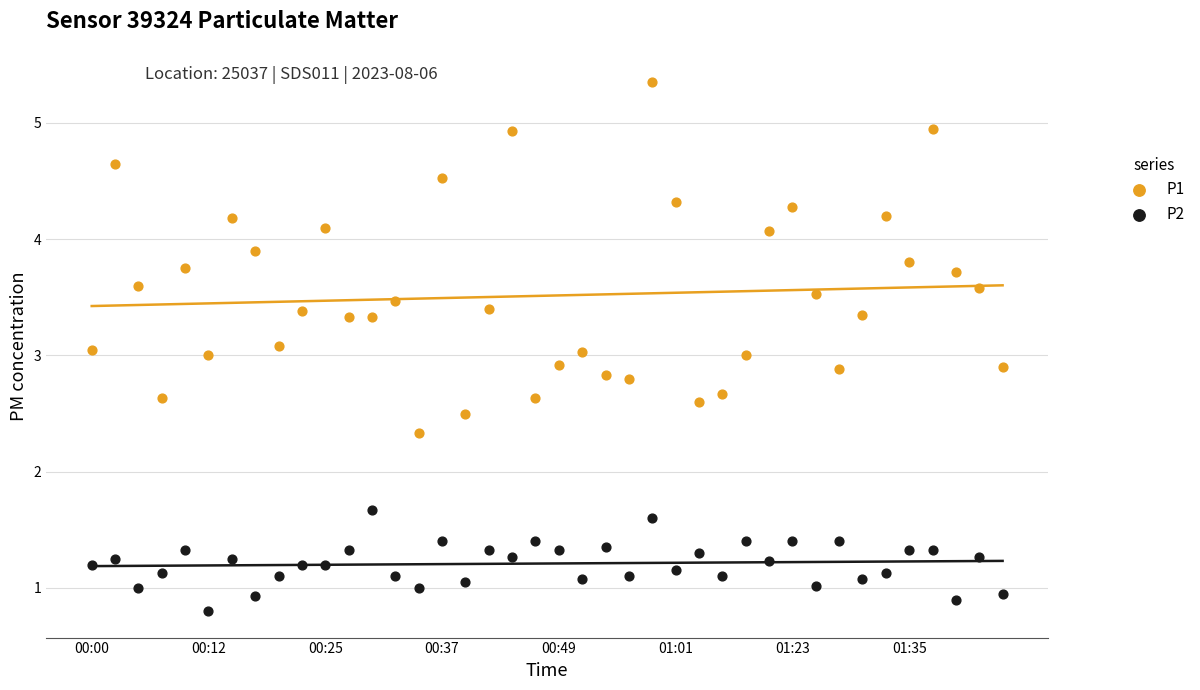

Which series has the largest Y range (max minus min)?

P1